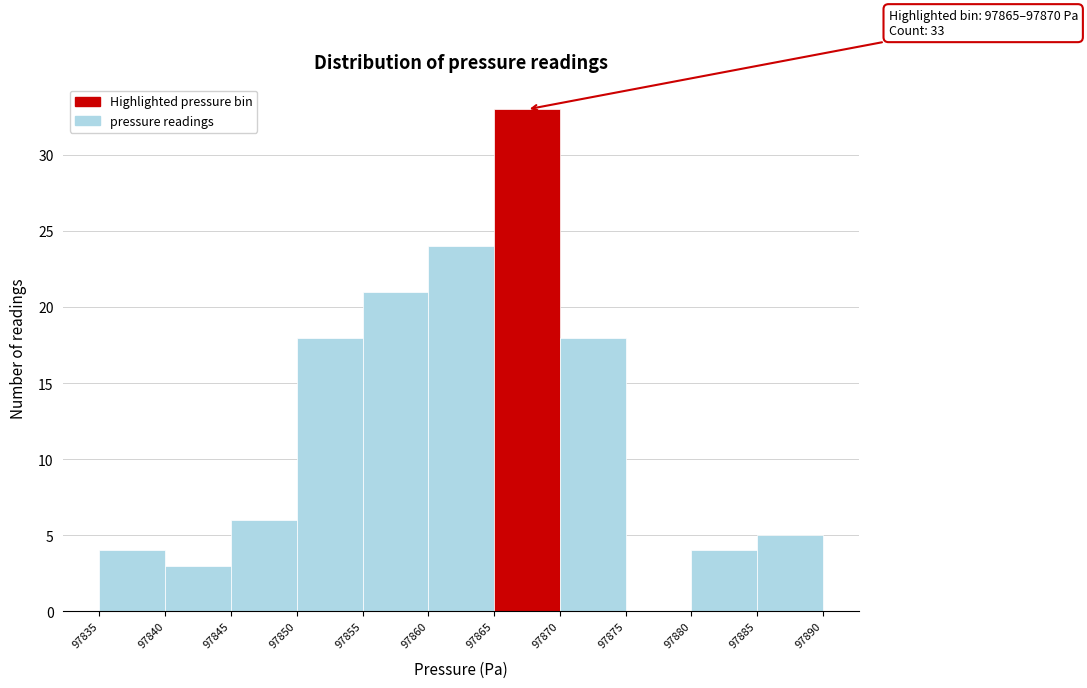

Over which range of the x-axis is the bar tallest?

97865 to 97870